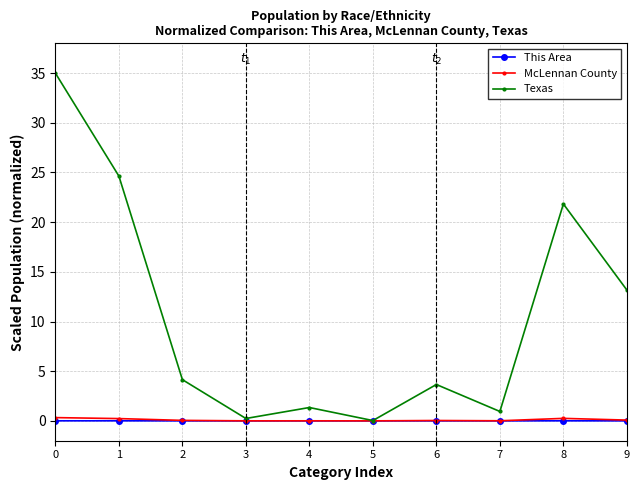

True or false: This Area has more than 1 points higher than both neighbors.

True